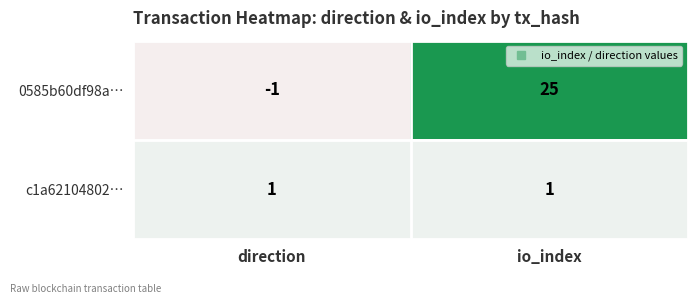

Which label corresponds to the largest value in the chart?

io_index